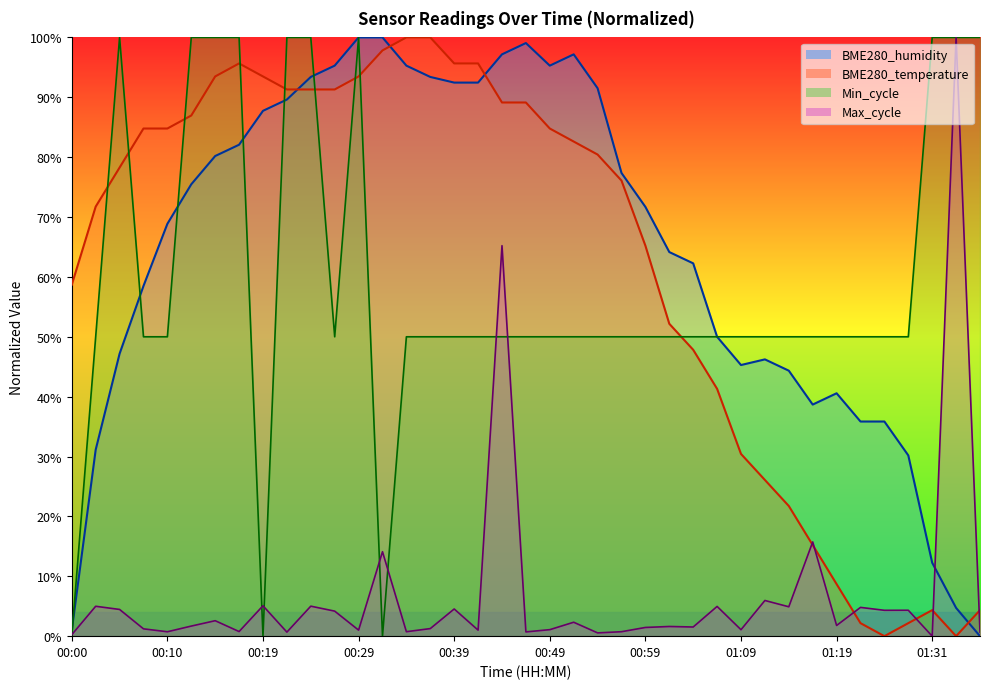

Which label corresponds to the smallest value in the chart?

01:24